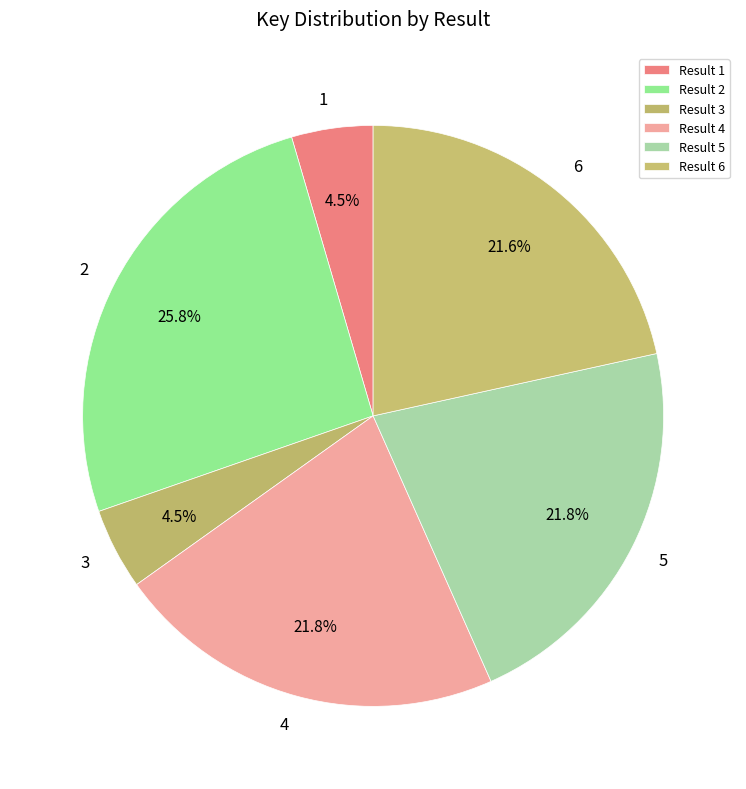

Rank the categories by value from highest to lowest.

2, 4, 5, 6, 3, 1